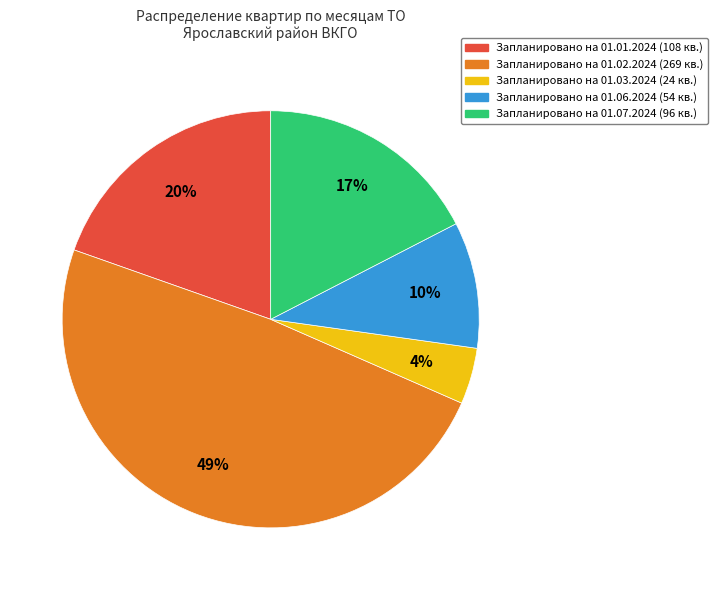

How many slices are in this pie chart?

5